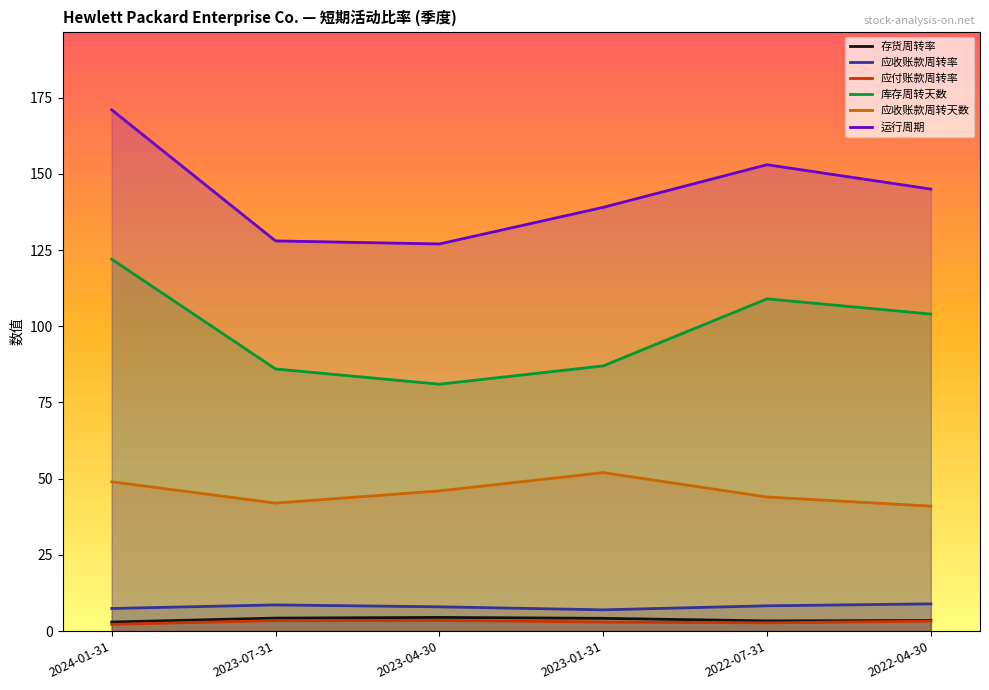

What are all the series names shown in the legend?

存货周转率, 应收账款周转率, 应付账款周转率, 库存周转天数, 应收账款周转天数, 运行周期